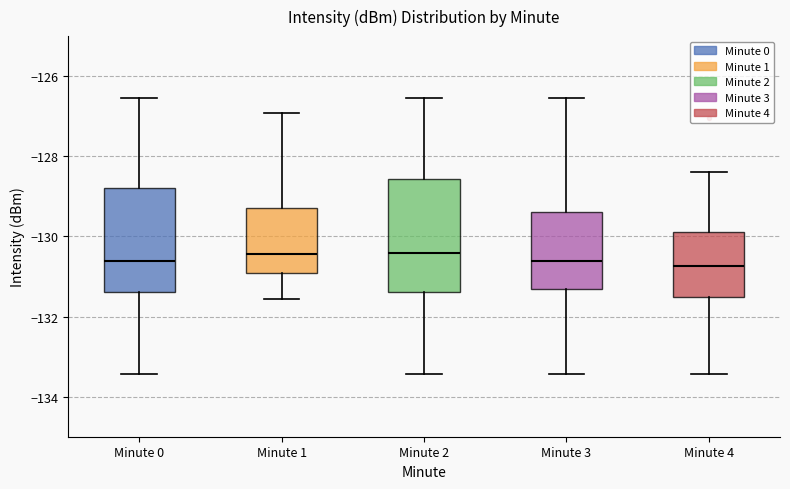

Where does the lower whisker of the box for Minute 3 end on the y-axis? The values are not printed on the chart, so give them approximately, as read against the axis.

-133.4